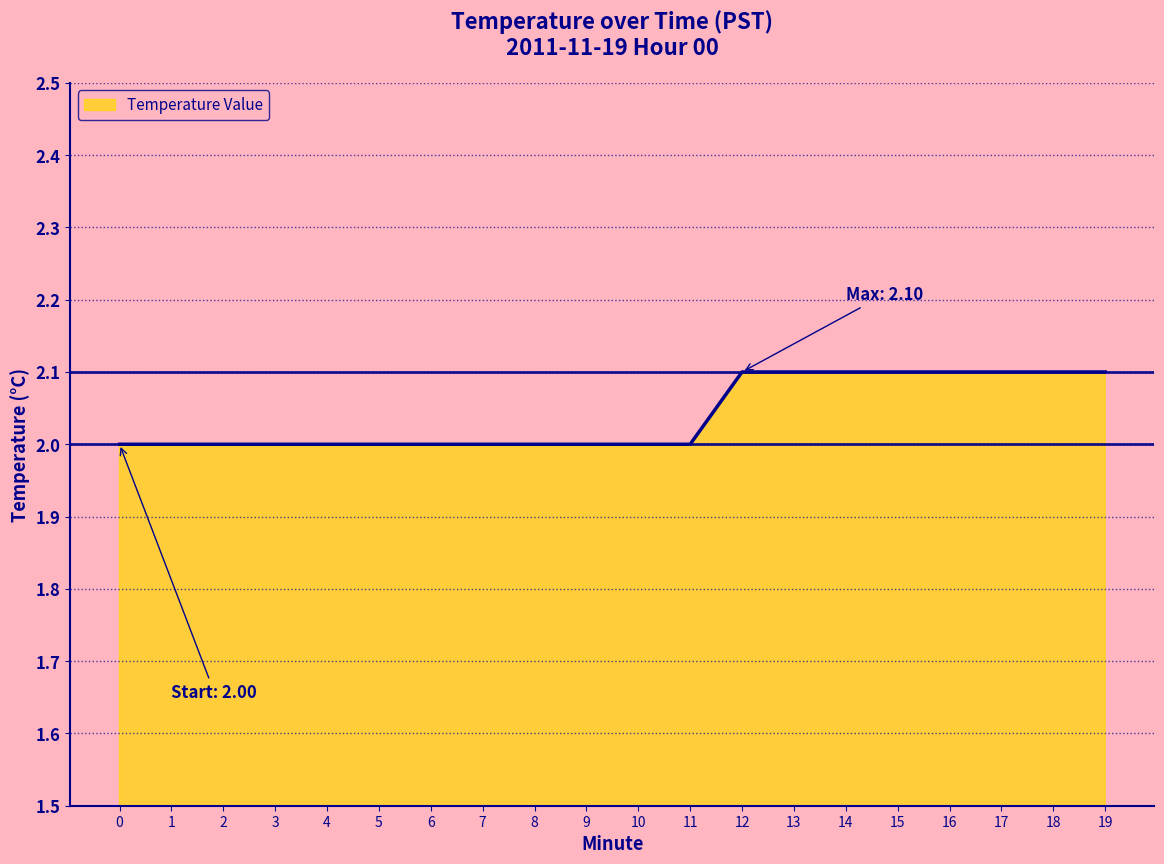

Reading left to right, what are all the values shown in this chart?

2.0	2.0	2.0	2.0	2.0	2.0	2.0	2.0	2.0	2.0	2.0	2.0	2.1	2.1	2.1	2.1	2.1	2.1	2.1	2.1